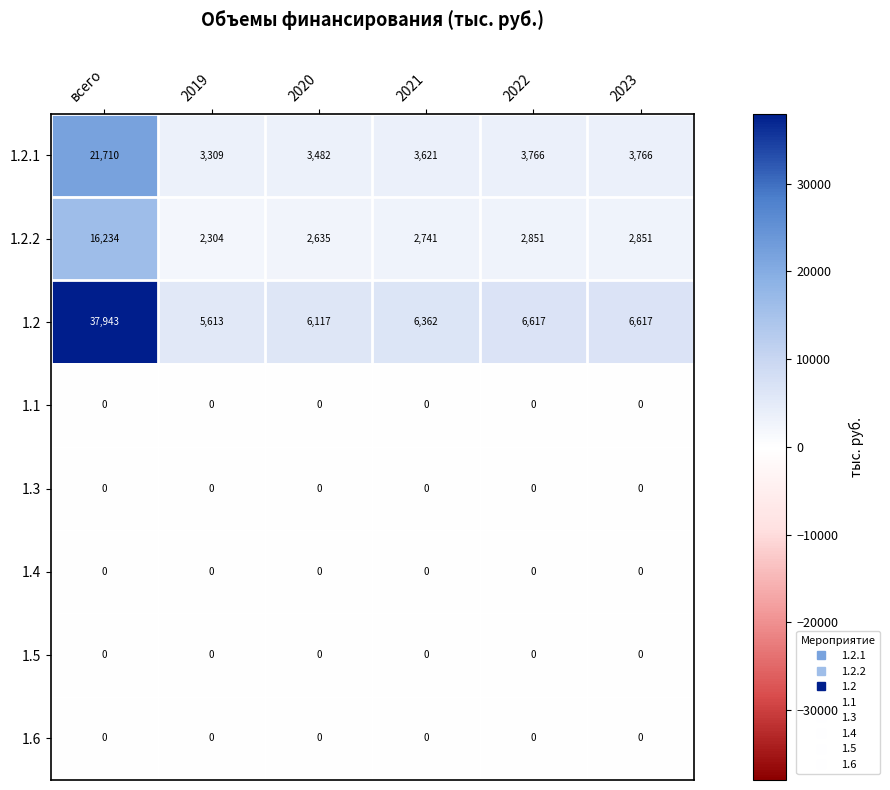

What is the total value across all series at 2020?

12234